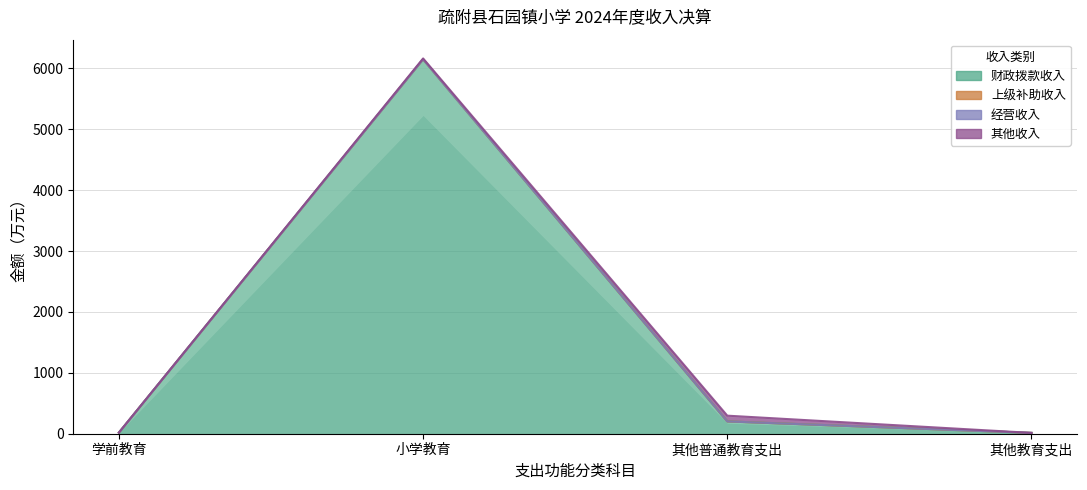

Reading left to right, list all the values displayed in this chart.

财政拨款收入: 学前教育=17.9	小学教育=6149.8	其他普通教育支出=202.2	其他教育支出=13.6
上级补助收入: 学前教育=0.0	小学教育=0.0	其他普通教育支出=0.0	其他教育支出=0.0
经营收入: 学前教育=0.0	小学教育=0.0	其他普通教育支出=0.0	其他教育支出=0.0
其他收入: 学前教育=0.0	小学教育=14.5	其他普通教育支出=94.3	其他教育支出=0.0